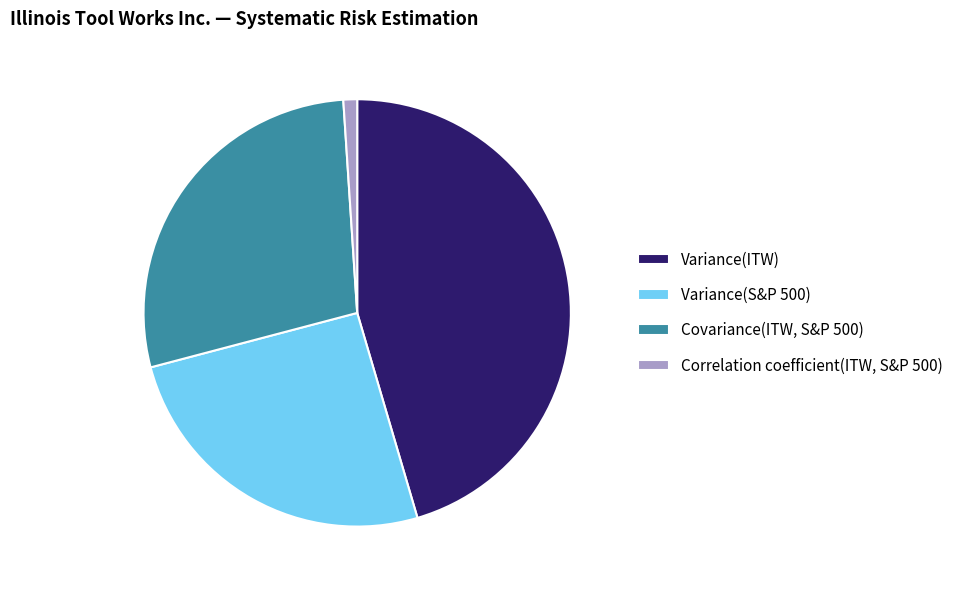

Between Covariance(ITW, S&P 500) and Variance(S&P 500), which is larger?

Covariance(ITW, S&P 500)